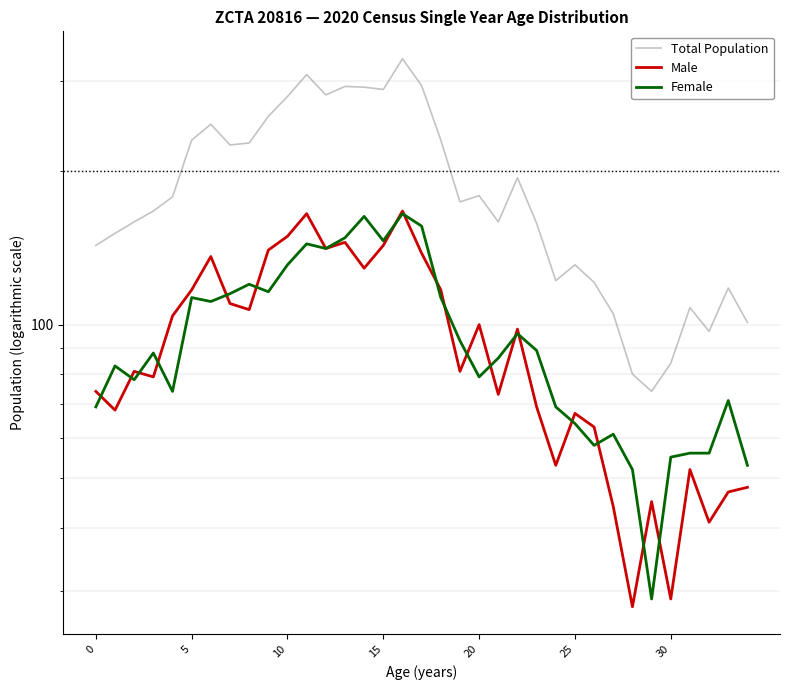

What are all the series names shown in the legend?

Total Population, Male, Female